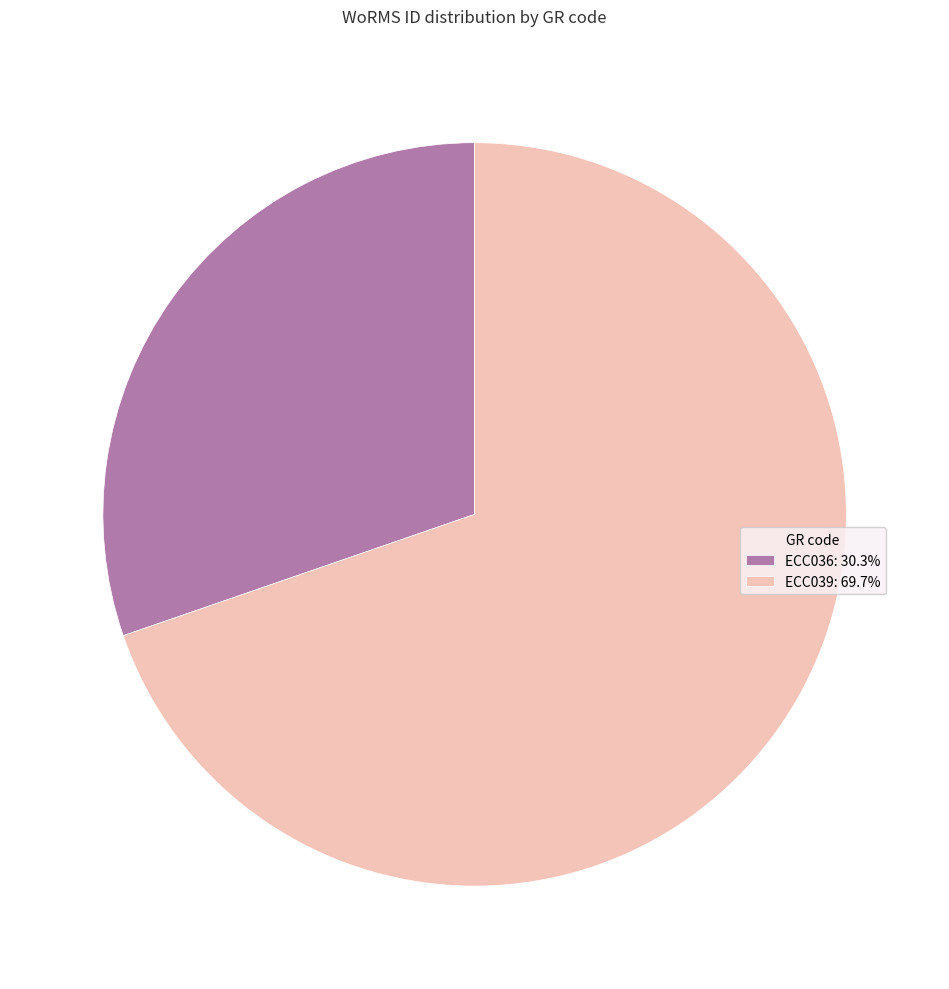

Which category has the smallest portion of the pie?

ECC036